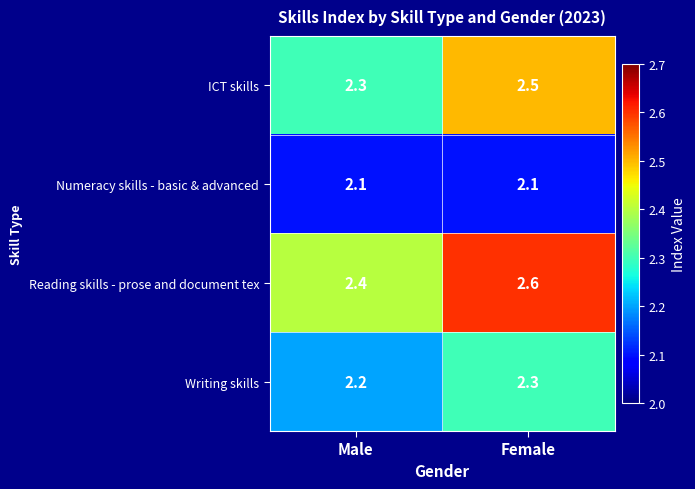

Reading left to right, transcribe all the data shown in this chart.

ICT skills: 2.3	2.5
Numeracy skills - basic & advanced: 2.1	2.1
Reading skills - prose and document tex: 2.4	2.6
Writing skills: 2.2	2.3